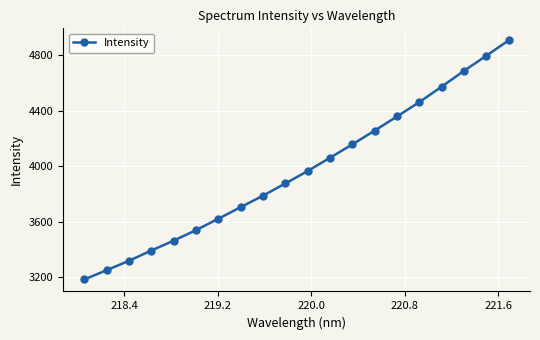

Reading right to left, extract all data points from this chart.

4907.1	4796.4	4687.7	4573.8	4462.5	4359.1	4257.1	4158.2	4061.4	3966.2	3876.4	3788.7	3705.6	3622.1	3540.3	3464.5	3393.1	3319.3	3251.4	3184.6